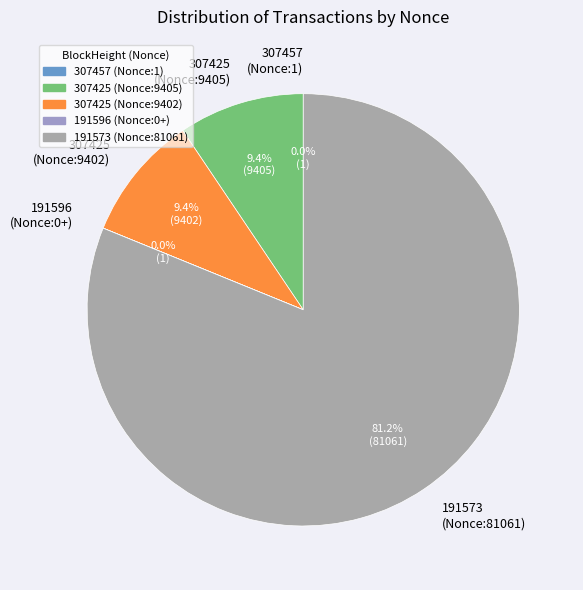

What is the largest slice in the pie chart?

191573 (Nonce:81061)